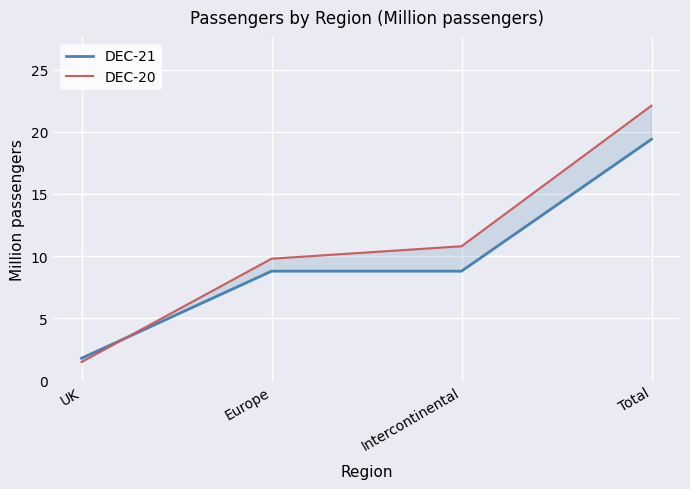

What is the difference between the highest and lowest values at UK?

0.3